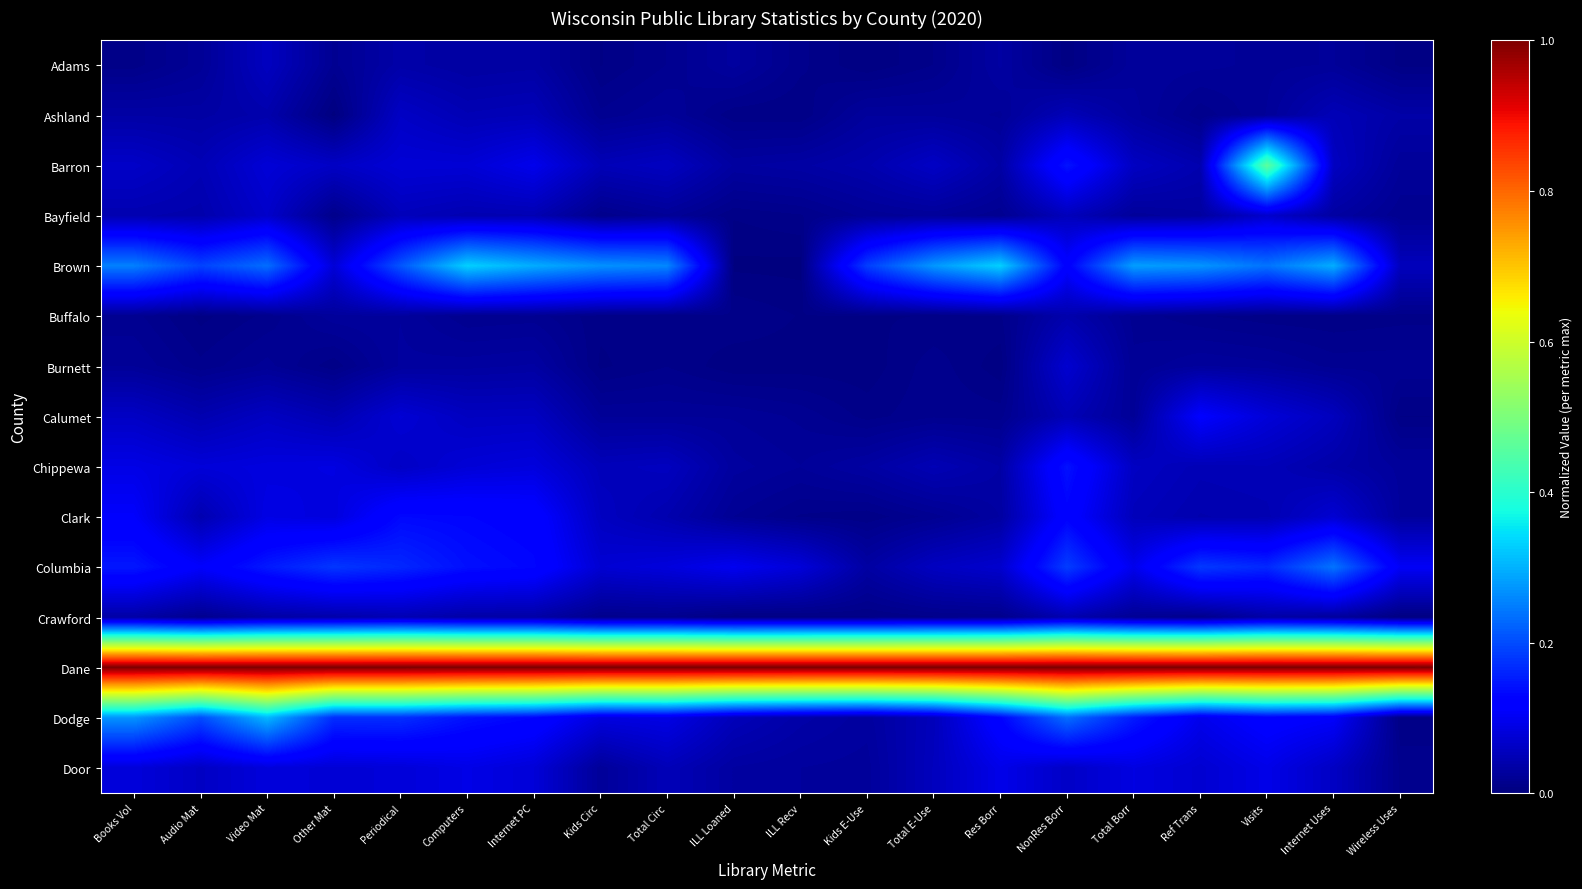

Between ILL Recv and Wireless Uses, which is larger?

ILL Recv